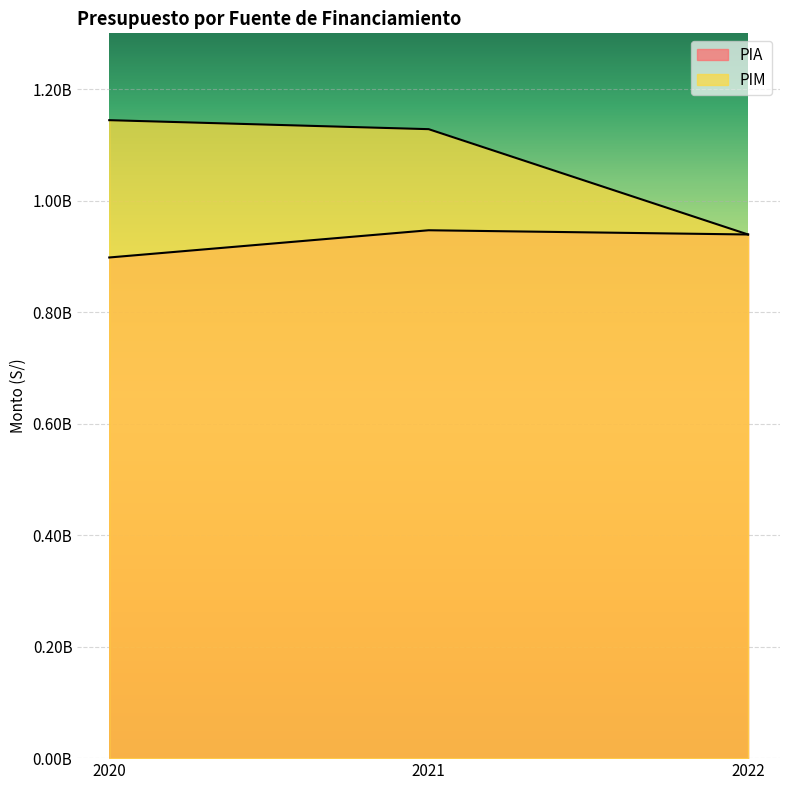

Rank the series by their average value, from lowest to highest.

PIA, PIM